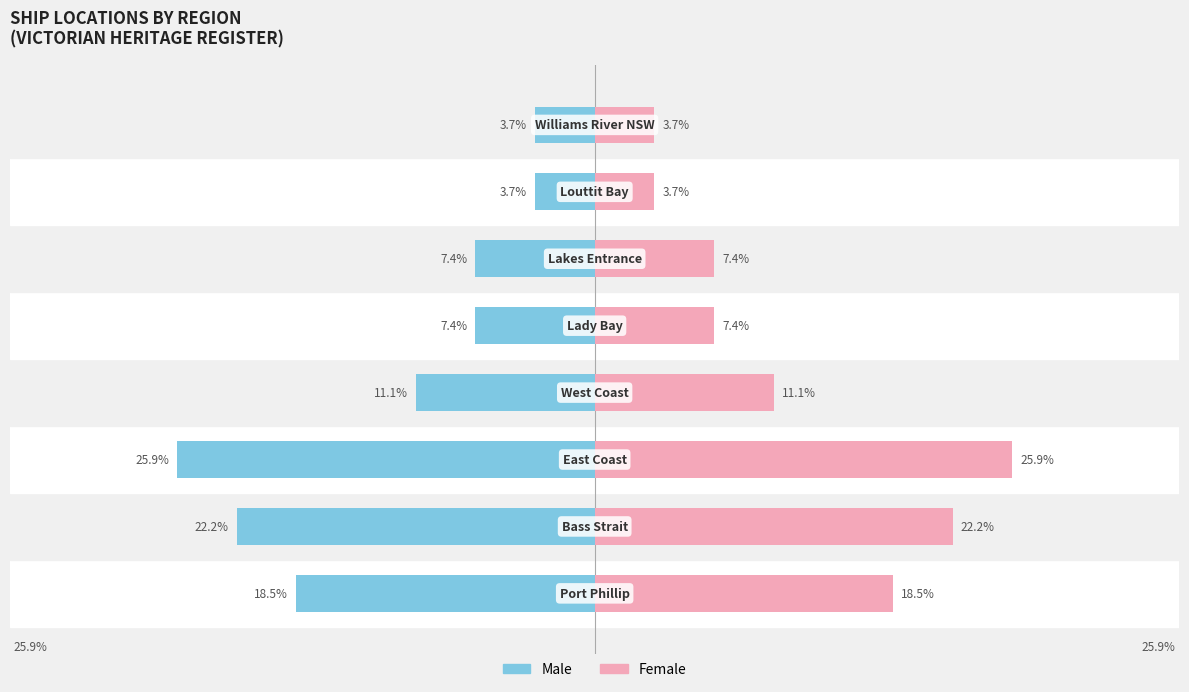

What is the difference between the Male values at 4 and 0?

11.1